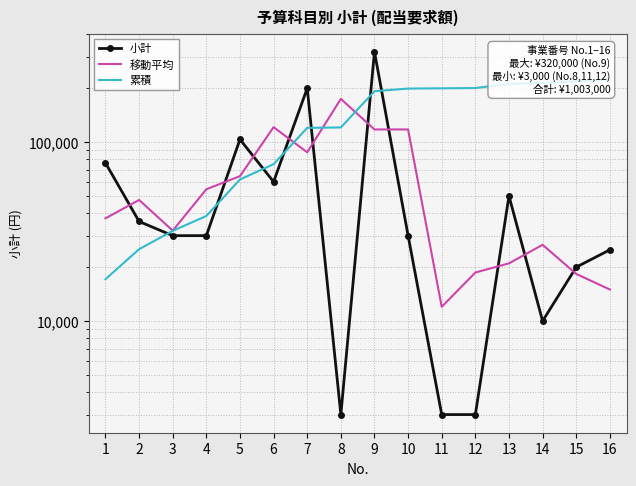

True or false: 小計 and 移動平均 intersect in this chart.

True